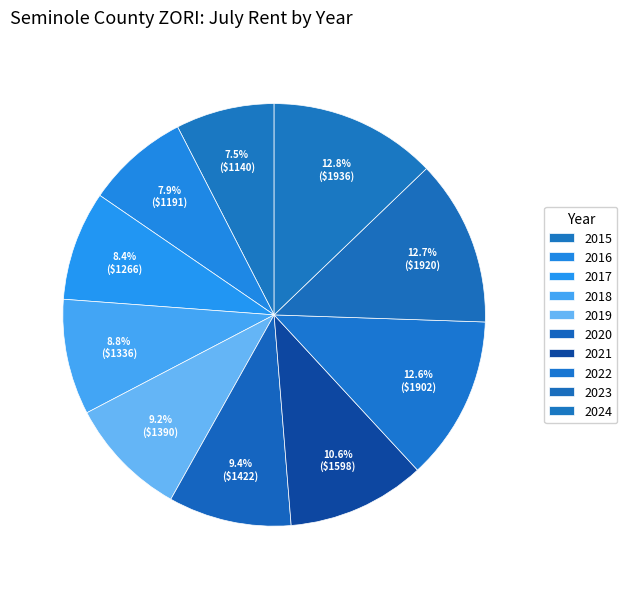

How many slices are in this pie chart?

10